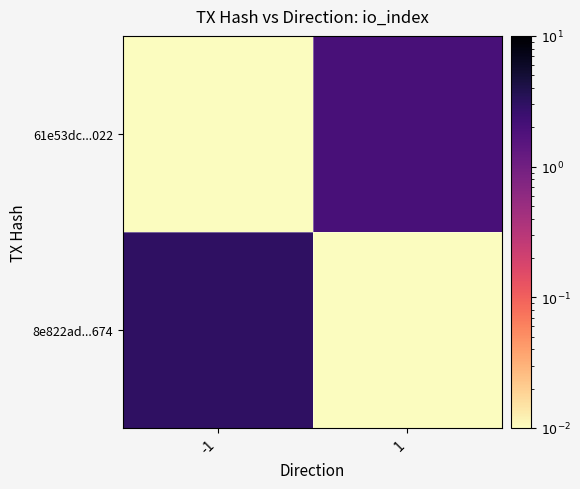

At which category is the sum across all series the highest?

-1